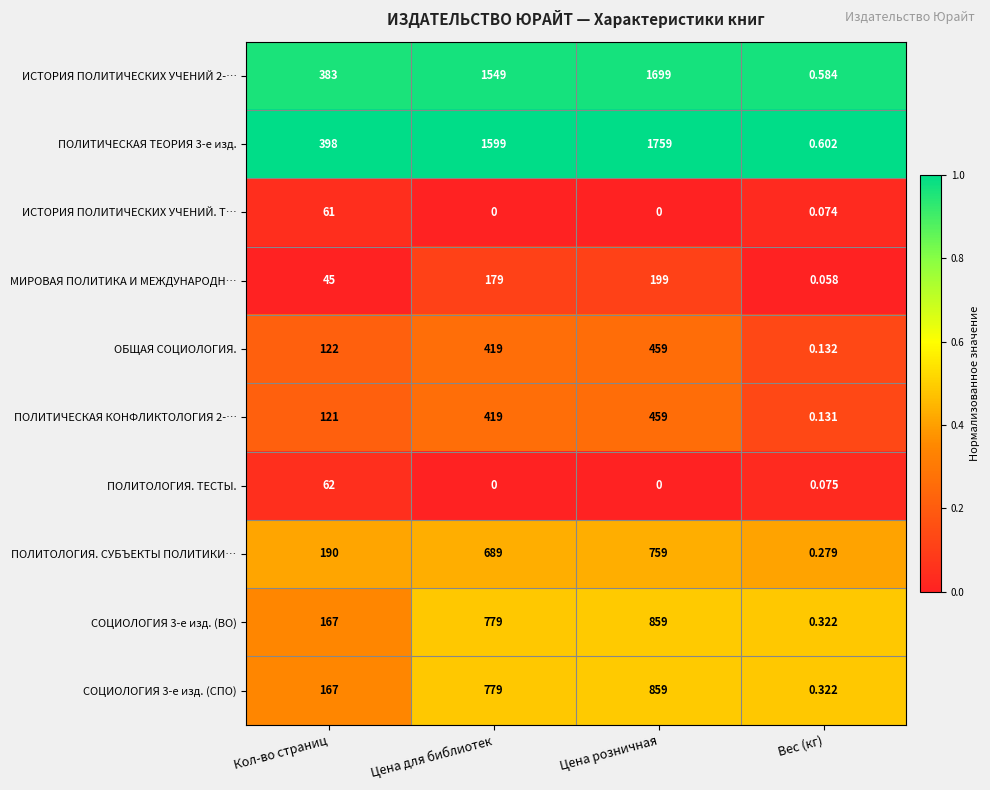

At which category is the sum across all series the highest?

Цена розничная